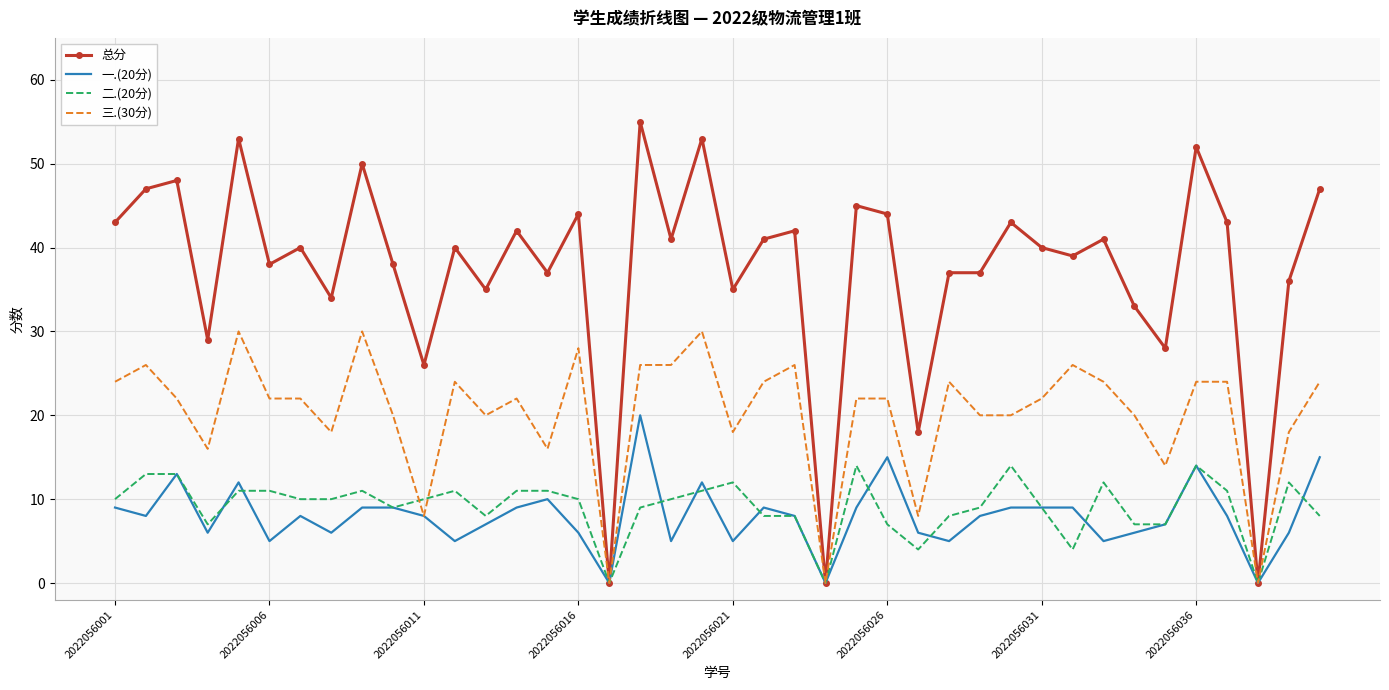

Which series has the largest total across all categories?

总分